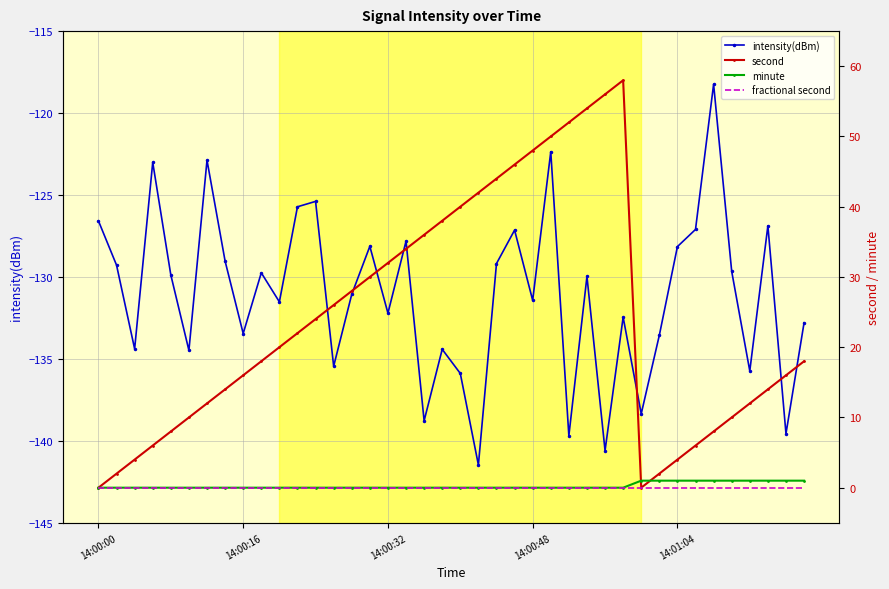

How many series are shown in this chart?

4